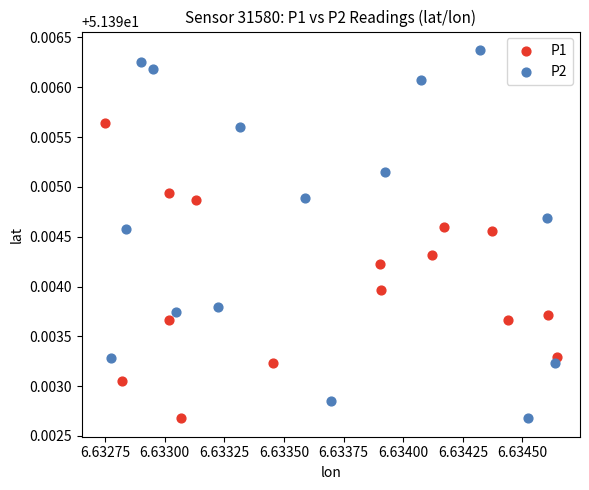

What are all the series names shown in the legend?

P1, P2